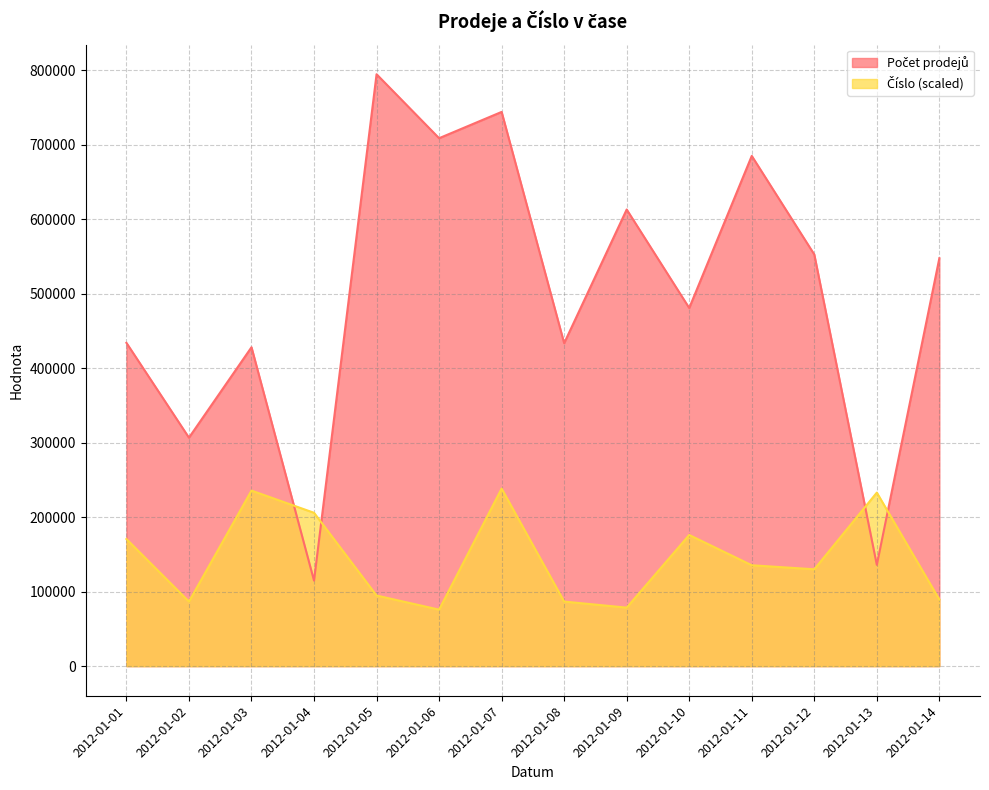

Is it true that Počet prodejů equals 166869.6 at 2012-01-08?

False